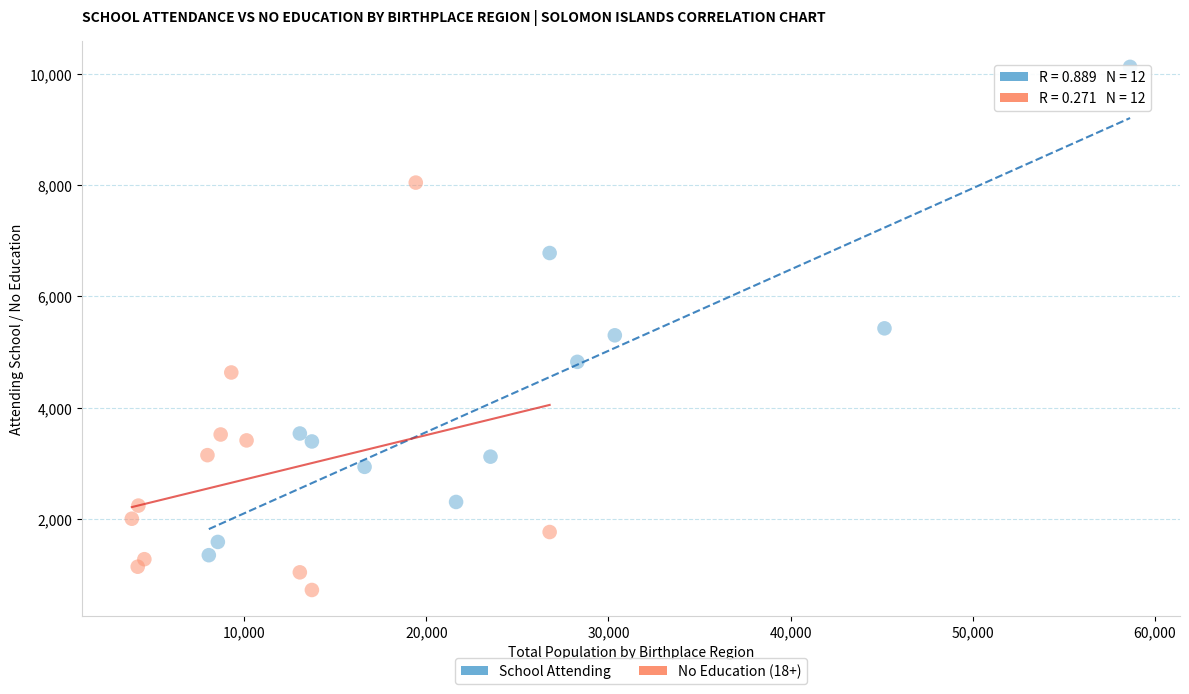

Which series contains the lowest Y value?

No Education (18+)